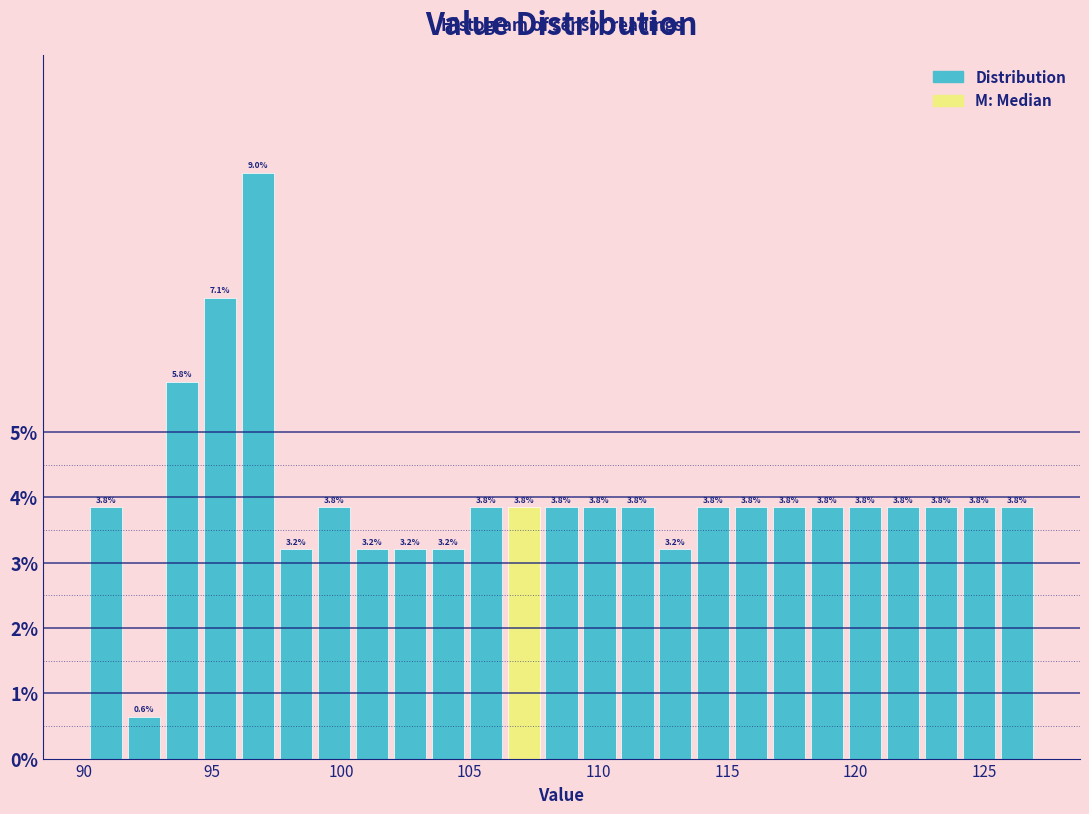

Read against the x-axis, roughly where is the centre of the tallest bar?

97.0